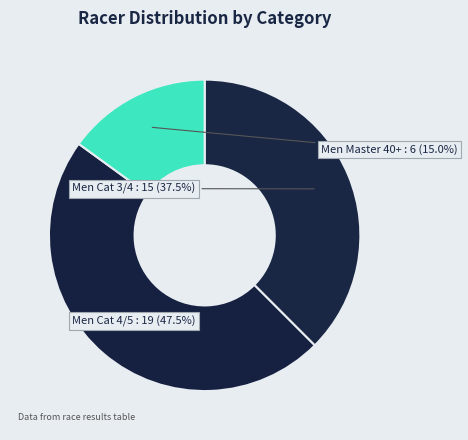

How many segments does this pie chart have?

3